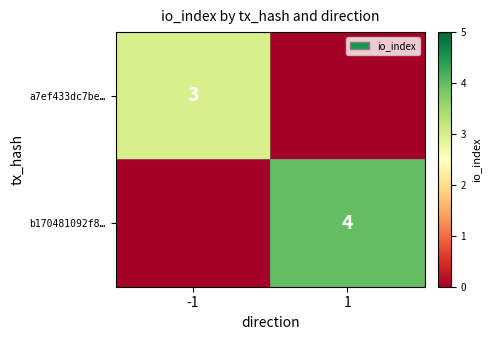

What is the spread (max minus min) of values at 1?

4